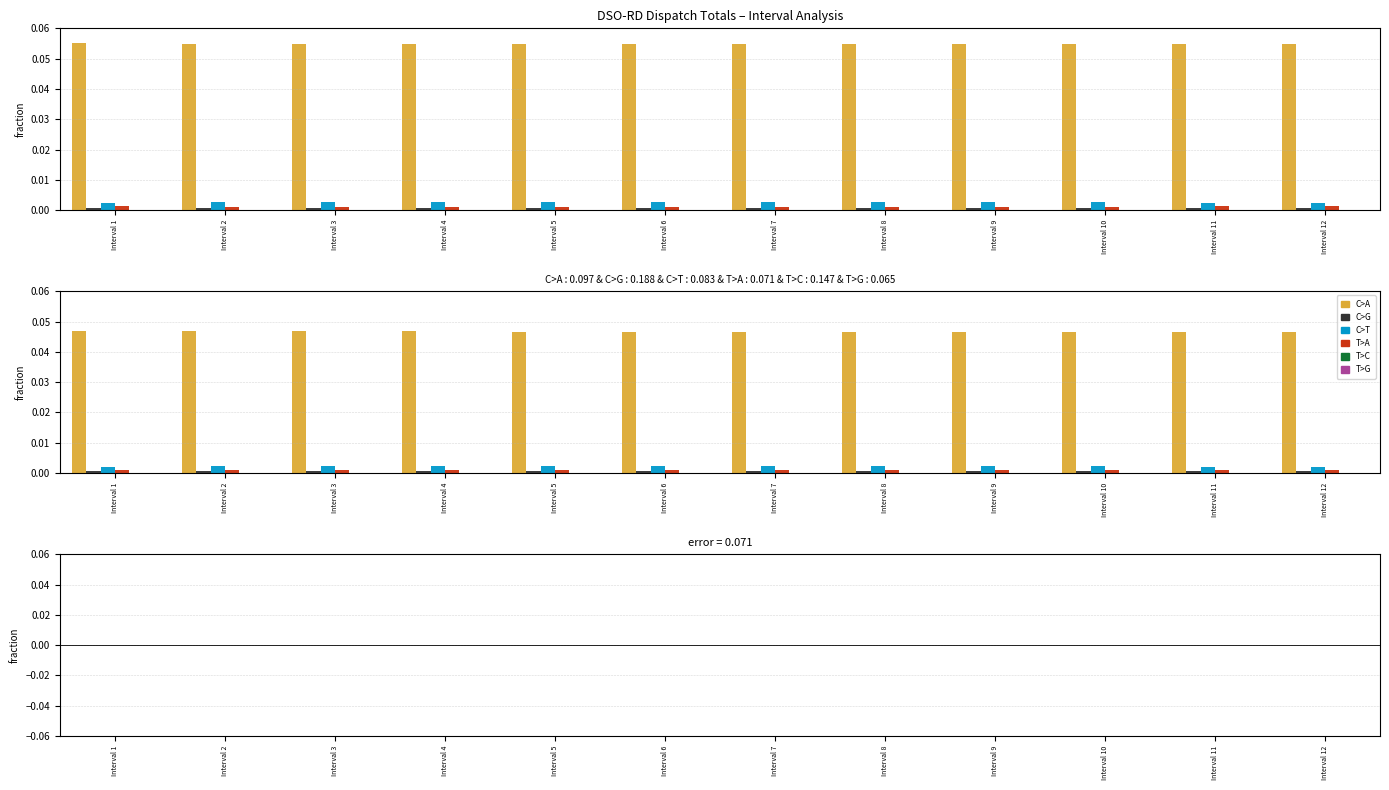

The T>C series shows 0.0 at Interval 6. True or false?

False